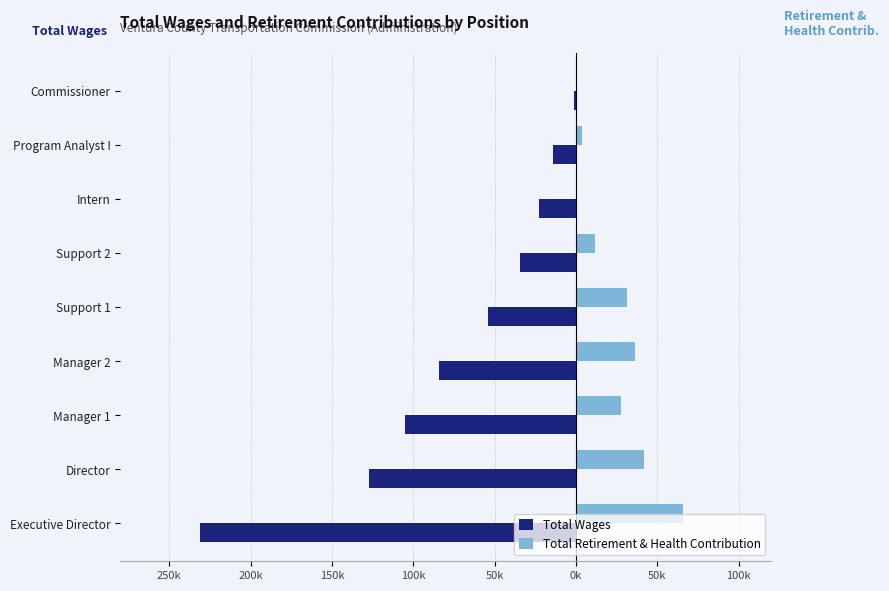

What are all the series names shown in the legend?

Total Wages, Total Retirement & Health Contribution